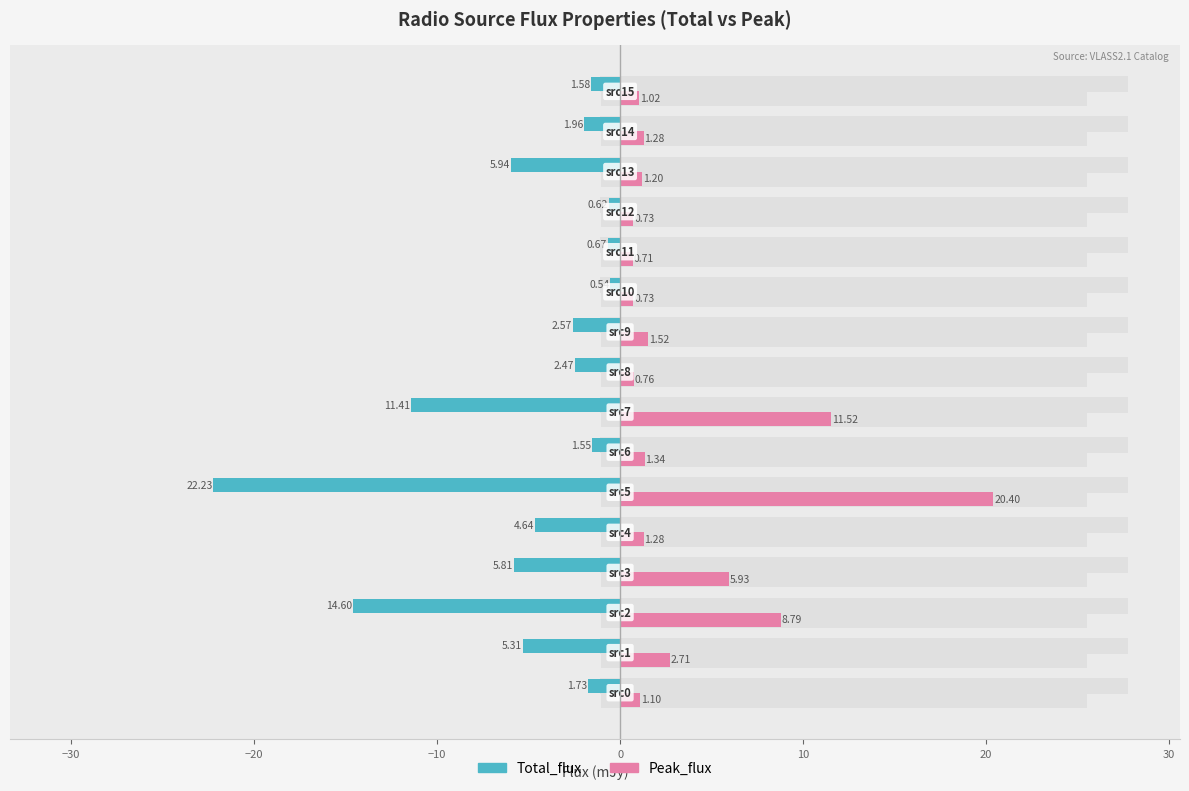

True or false: Total_flux has a value of -39.3 at 10.

False